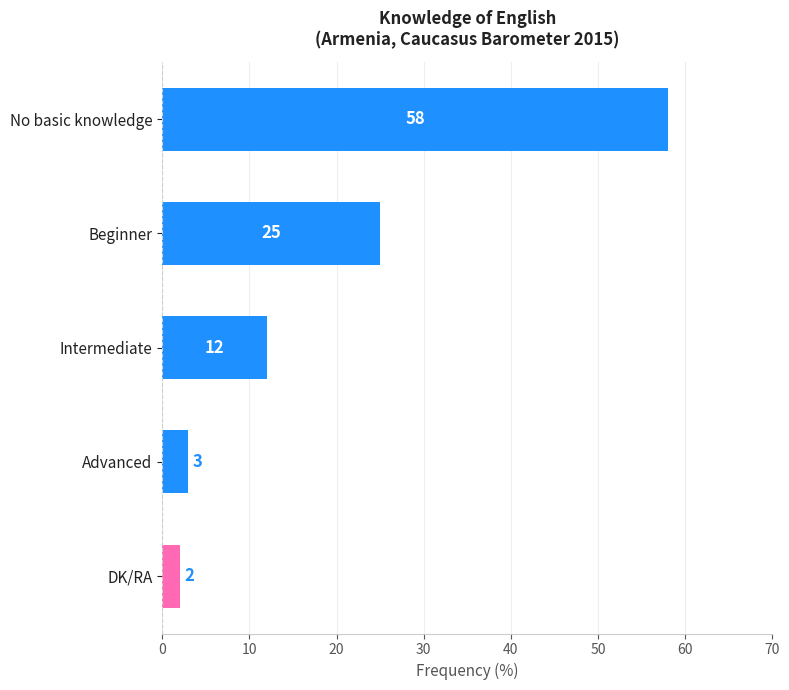

At which label is the value closest to 30?

Beginner